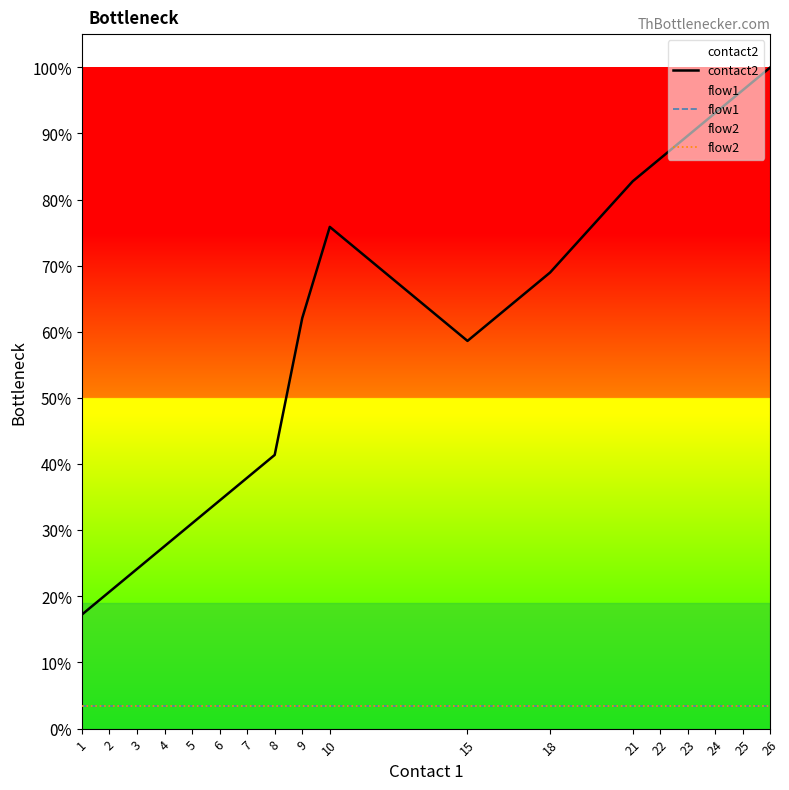

Between 3 and 24, which series saw the biggest shift?

contact2